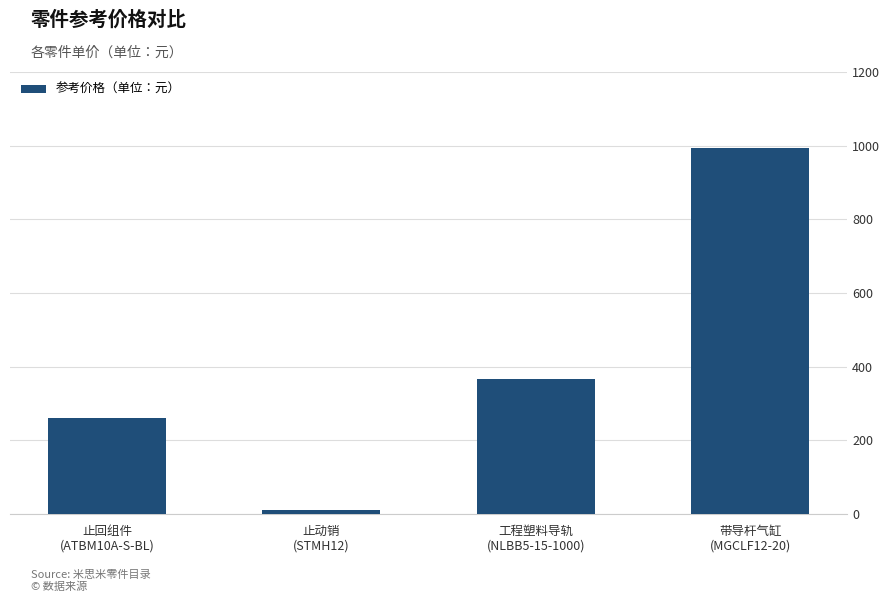

Reading right to left, transcribe all the data shown in this chart.

带导杆气缸
(MGCLF12-20)=993.6	工程塑料导轨
(NLBB5-15-1000)=367.5	止动销
(STMH12)=11.2	止回组件
(ATBM10A-S-BL)=261.8